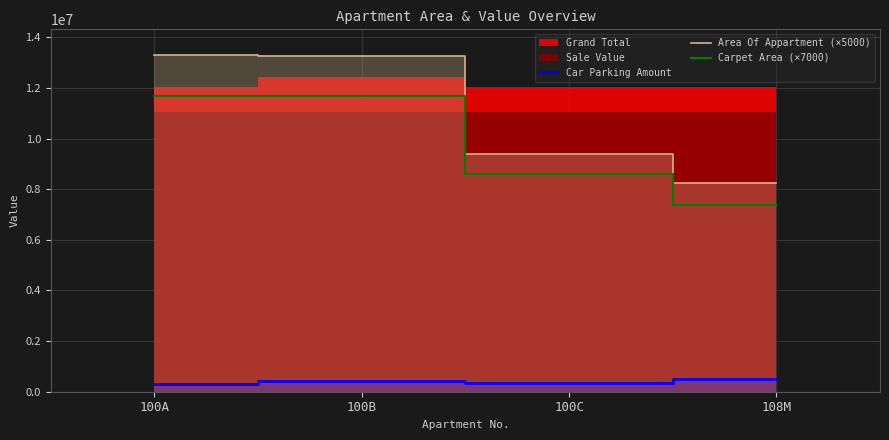

How many data points in Area Of Appartment (×5000) are less than 13250000?

2